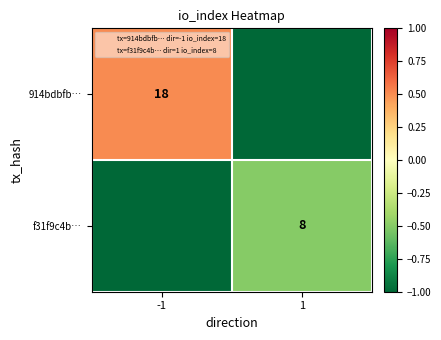

At how many categories does at least one series exceed -1?

2